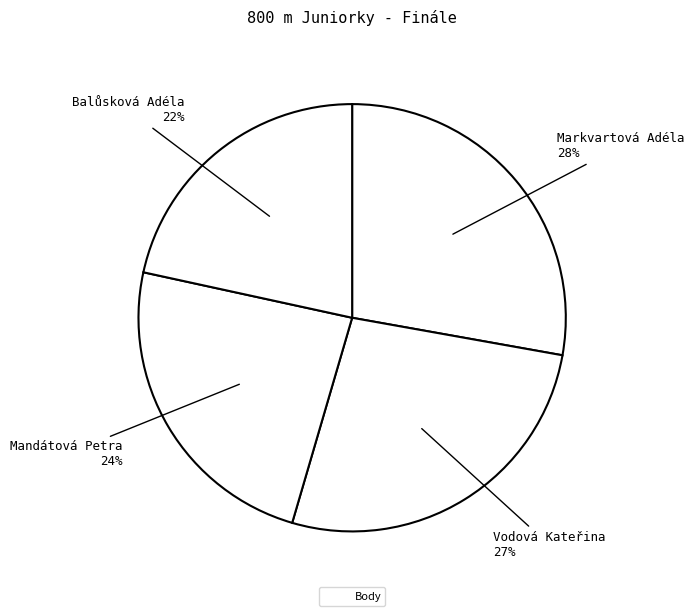

How many slices are in this pie chart?

4